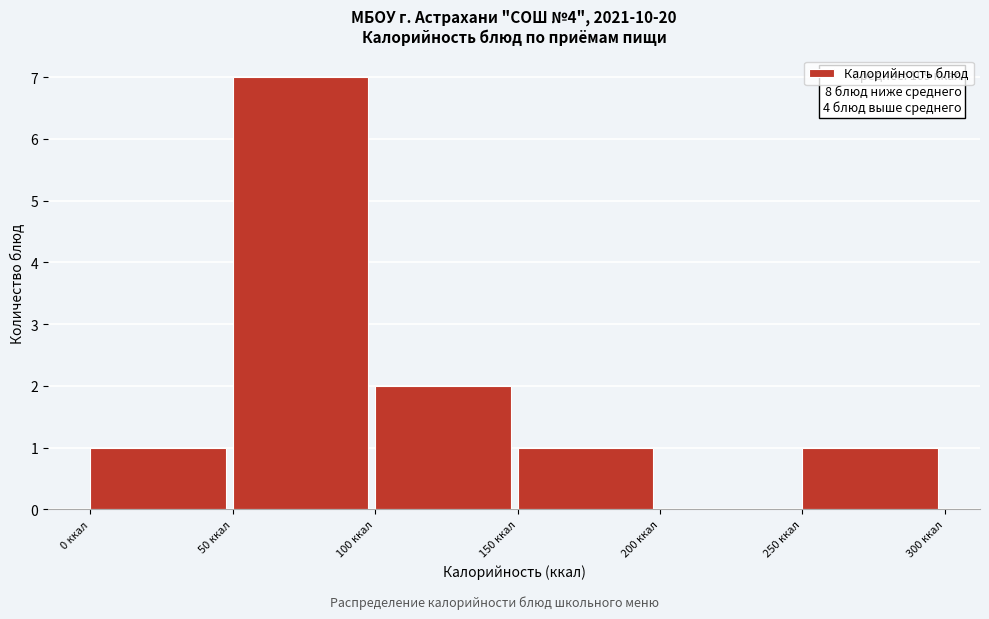

Over which range of the x-axis is the bar tallest?

50 to 100